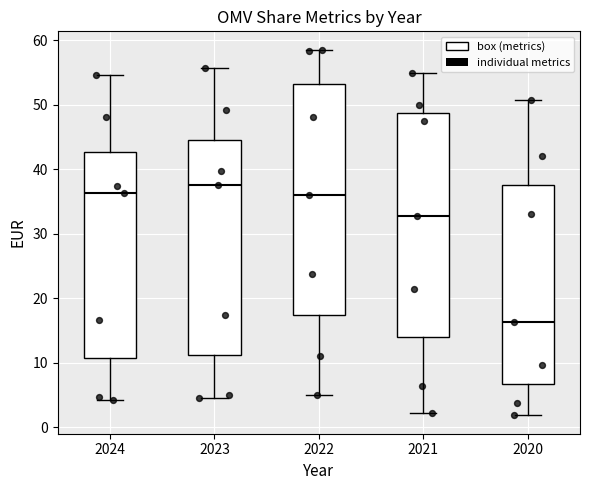

Where does the lower whisker of the box at x = 2023 end on the y-axis? The values are not printed on the chart, so give them approximately, as read against the axis.

5